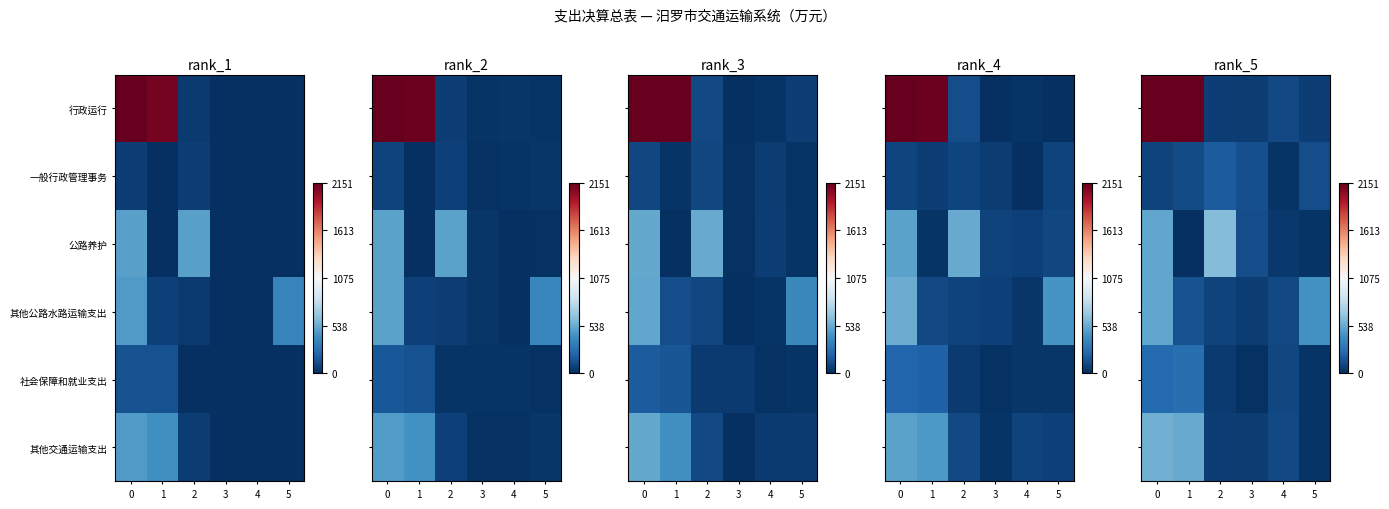

How many data points does each series have?

6